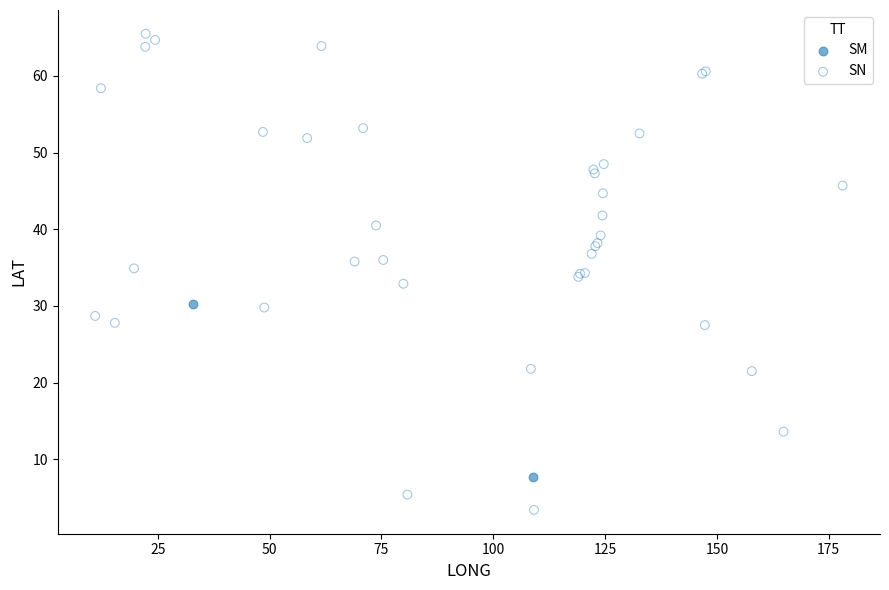

What are all the series names shown in the legend?

SM, SN